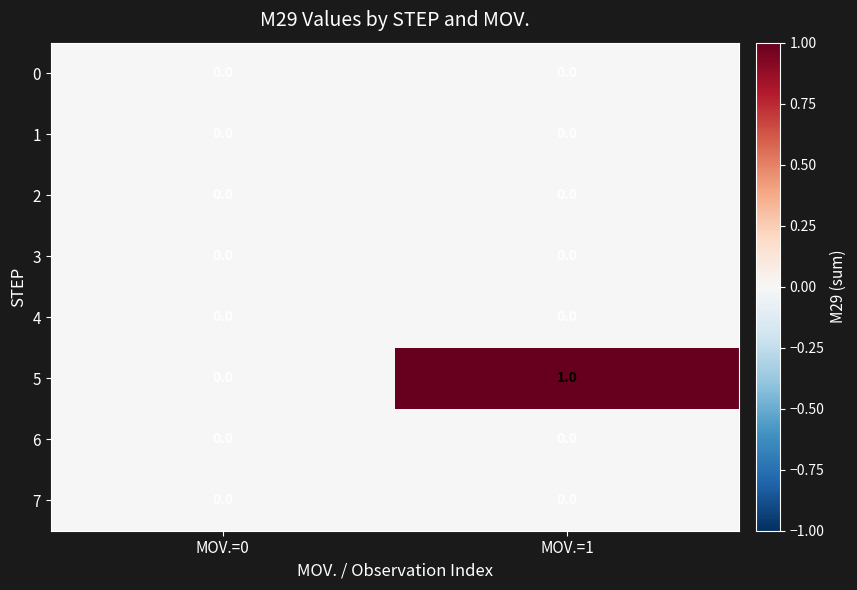

Which category has the highest value across all series?

MOV.=1